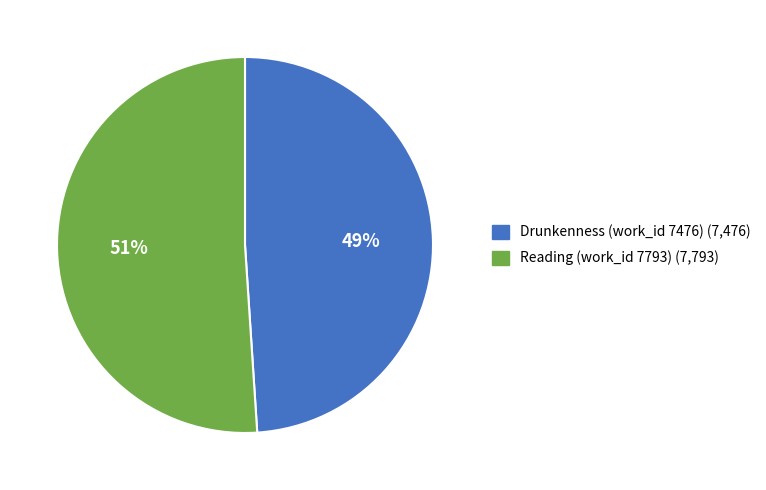

To the nearest percent, what portion does Reading (work_id 7793) represent?

51%